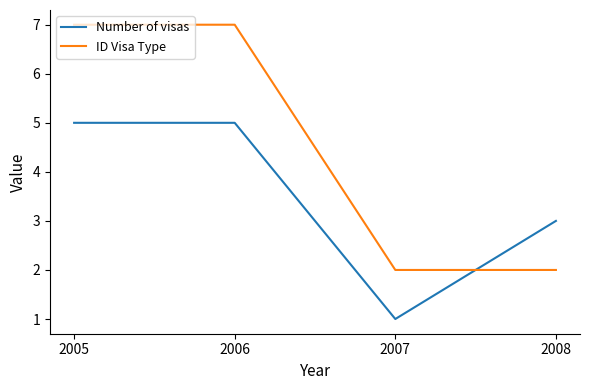

Rank the series at 2007 from highest to lowest value.

ID Visa Type, Number of visas